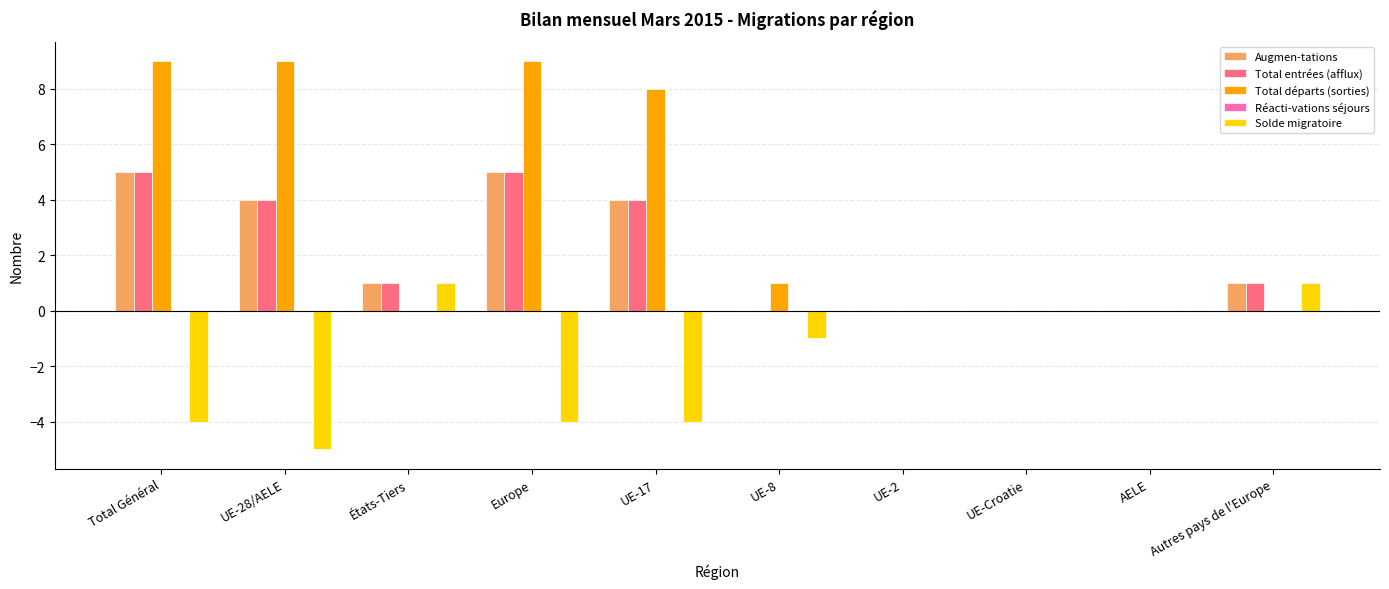

The value of Total entrées (afflux) at Total Général is 5. True or false?

True